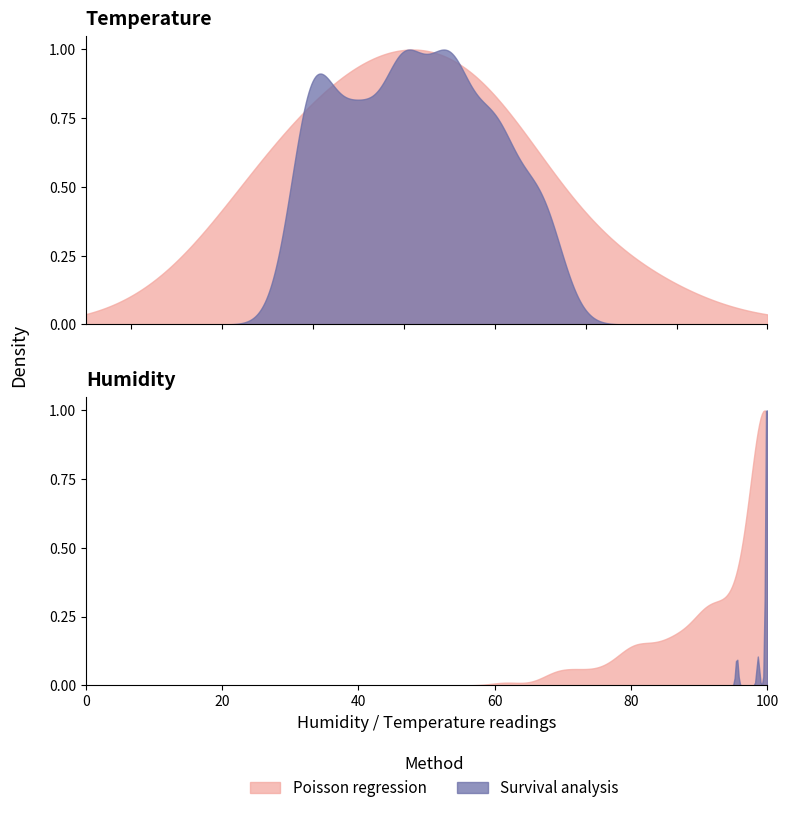

True or false: humidity has a value of 1.5 at temperature.

False